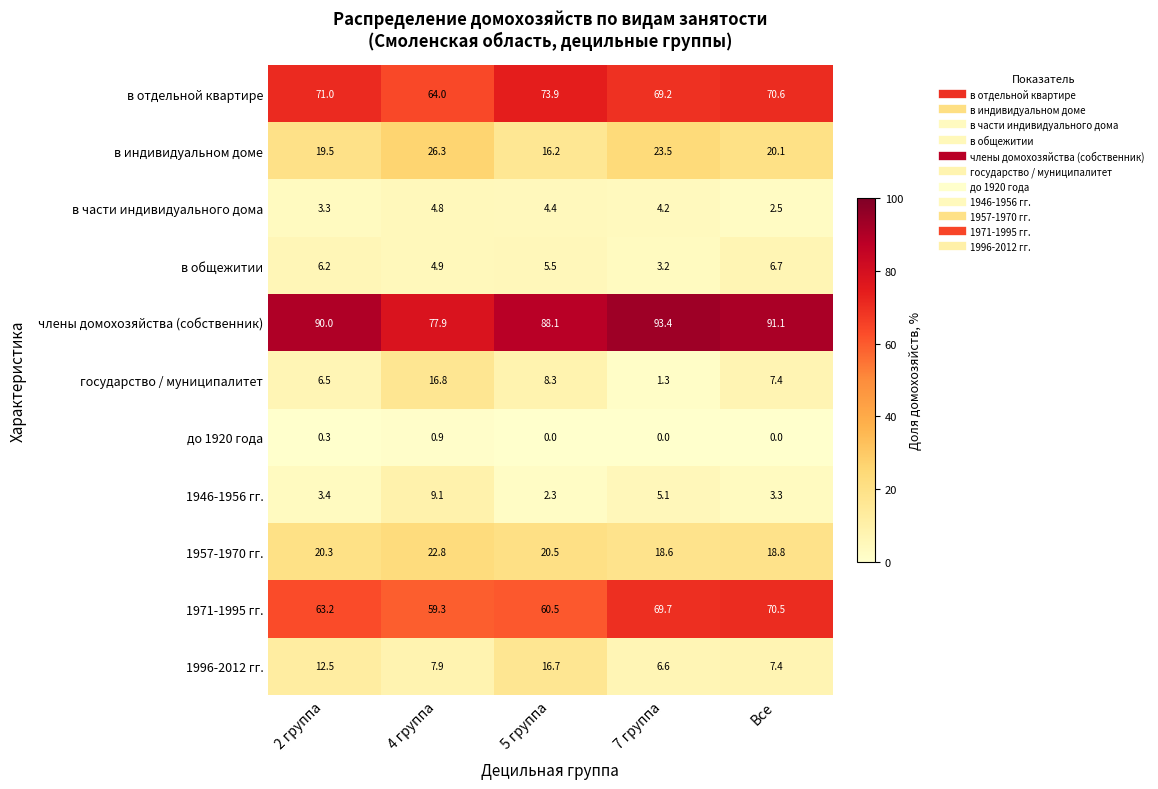

The 1971-1995 гг. series shows 89.0 at 2 группа. True or false?

False